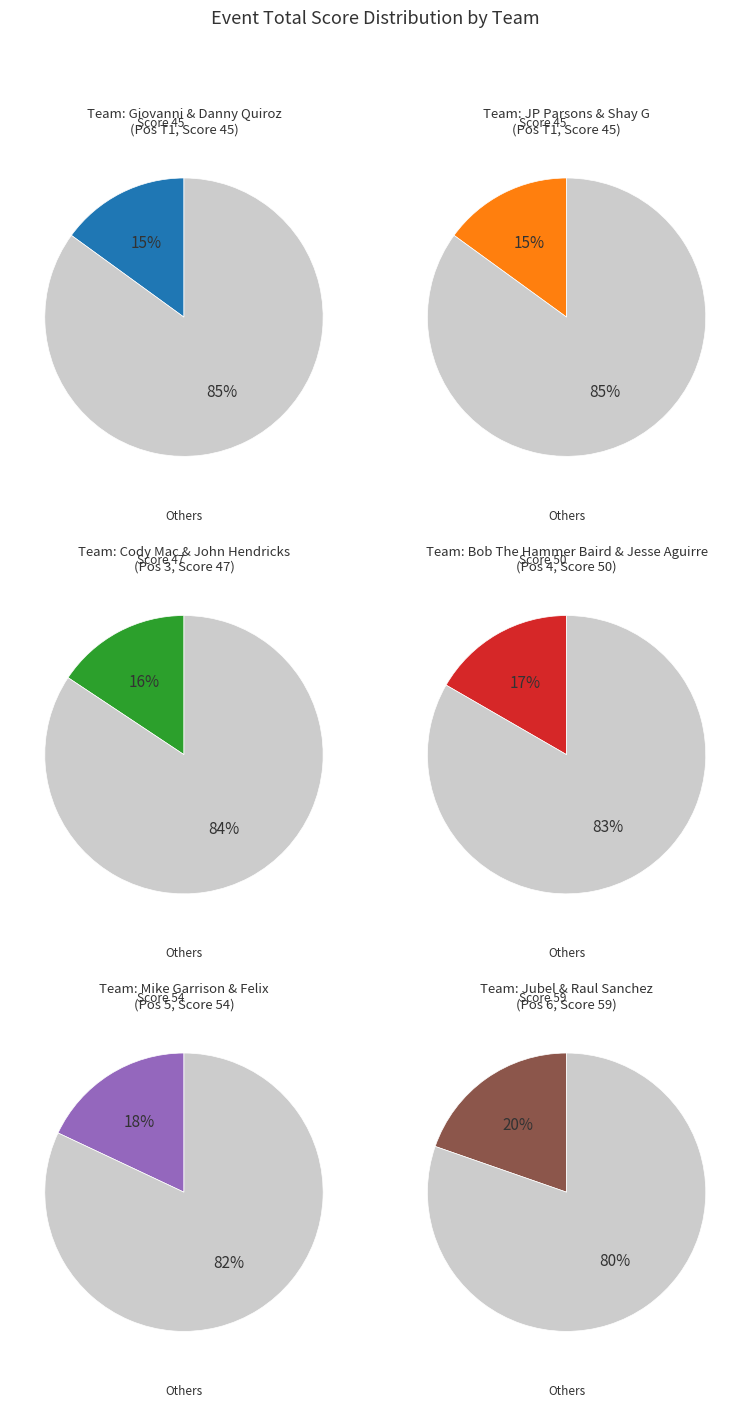

Which slice is the smallest?

Giovanni & Danny Quiroz (T1)